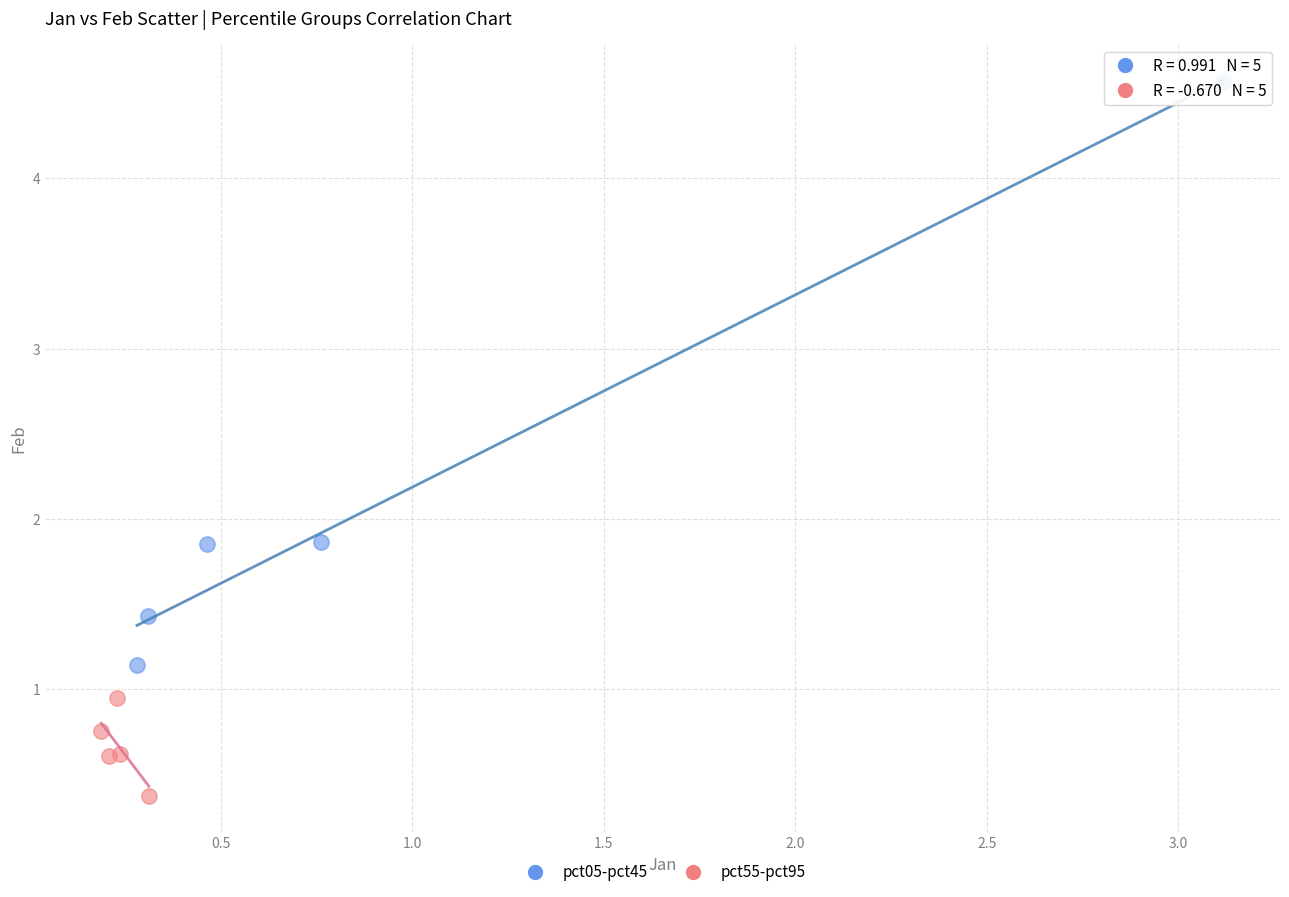

Which series contains the lowest Y value?

pct55-pct95